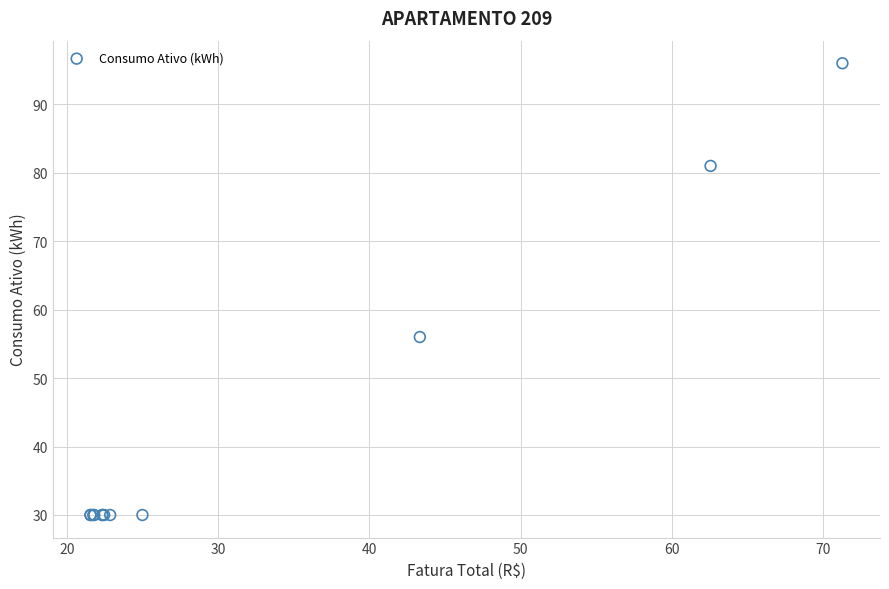

What Y value in the scatter plot is closest to 63?

56